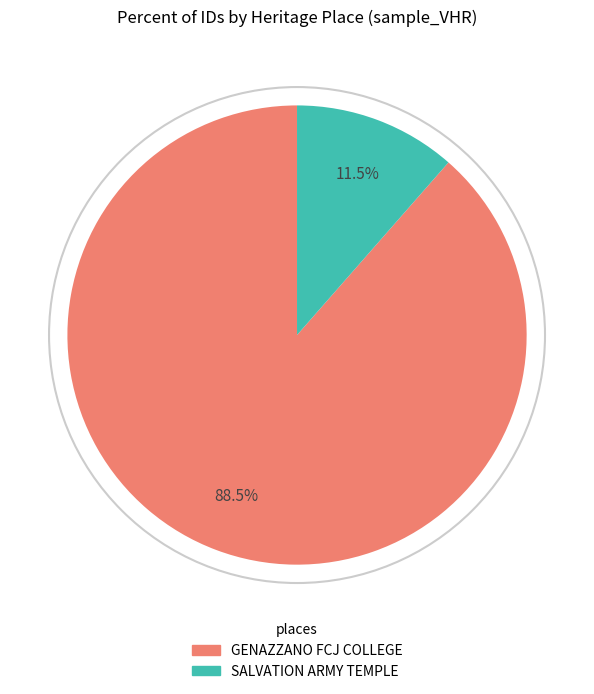

Is it true that GENAZZANO FCJ COLLEGE is 97% of the pie?

False